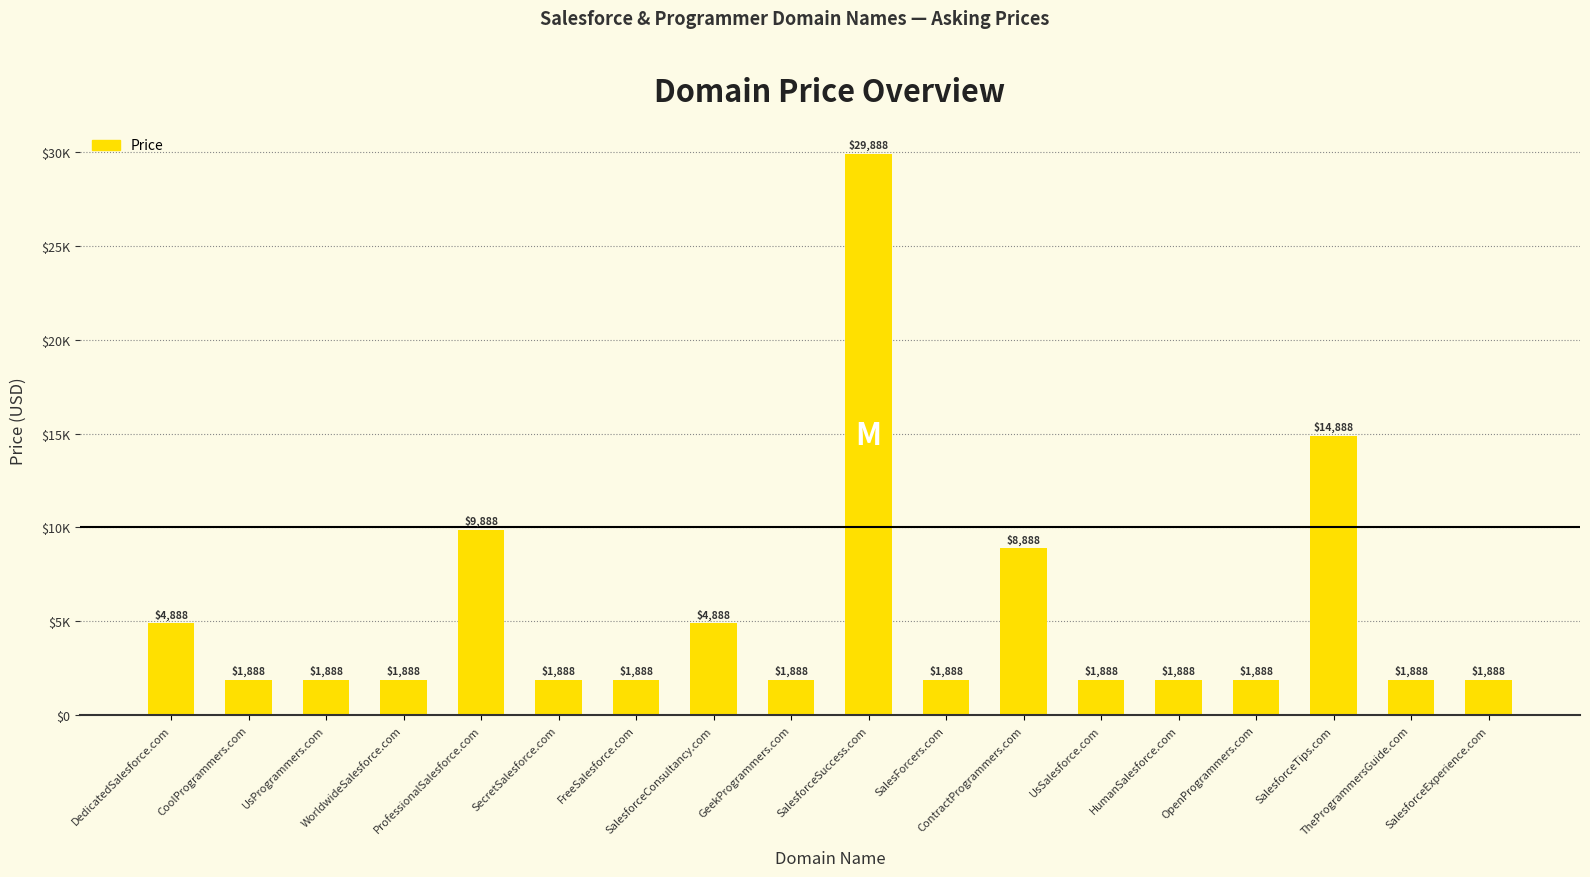

Reading right to left, transcribe all the data shown in this chart.

1888	1888	14888	1888	1888	1888	8888	1888	29888	1888	4888	1888	1888	9888	1888	1888	1888	4888